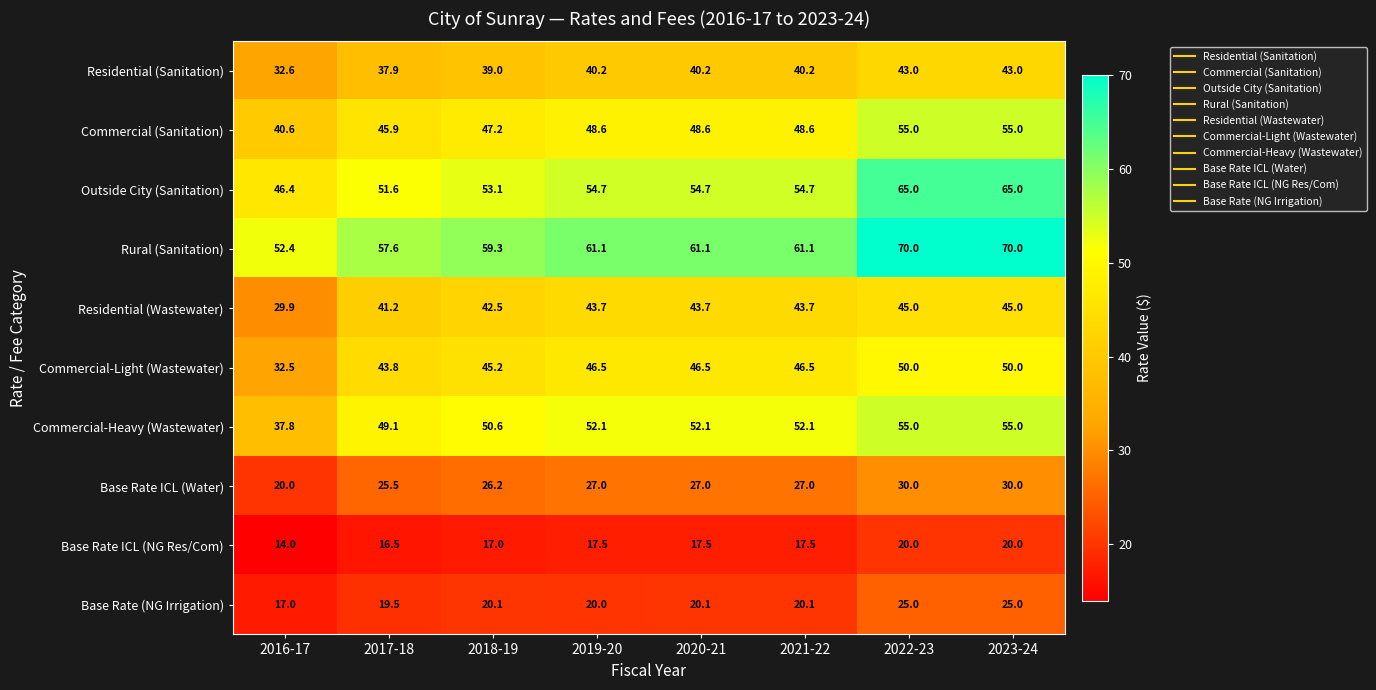

What is the difference between the highest and lowest values at 2021-22?

43.6